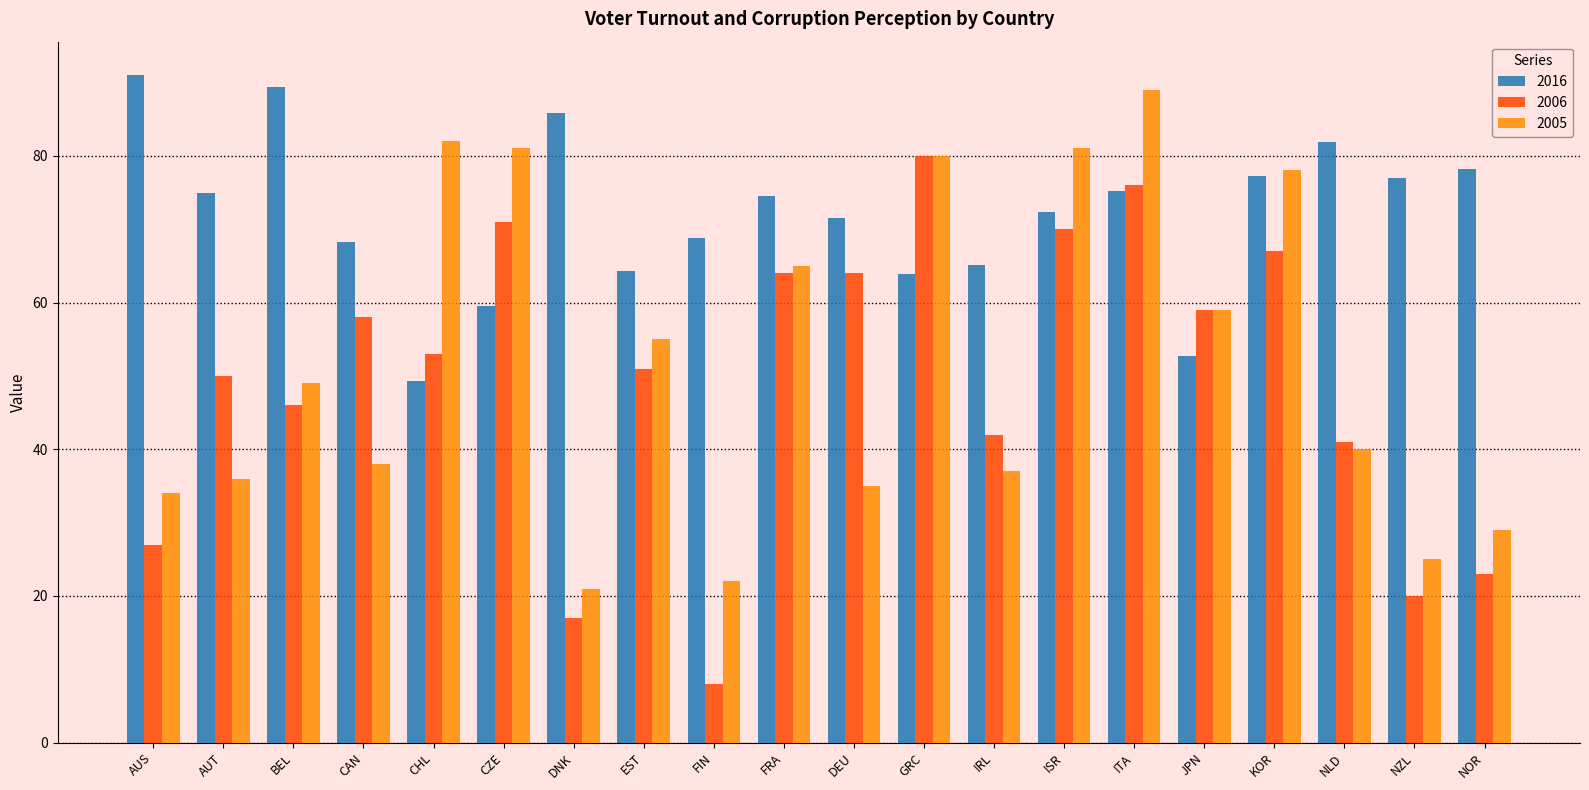

What value does the 2006 series have at BEL?

46.0